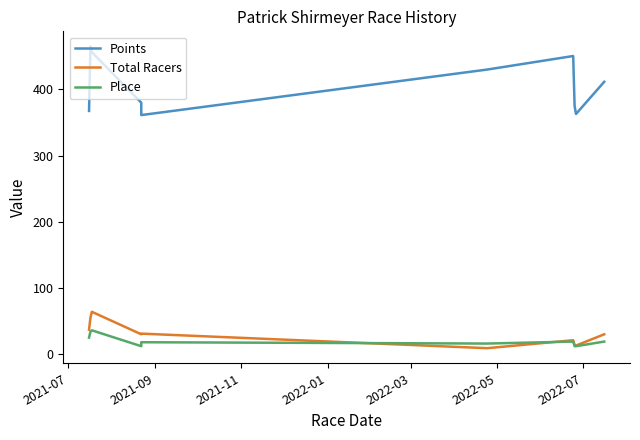

True or false: Place has a value of 11.5 at 9.

False